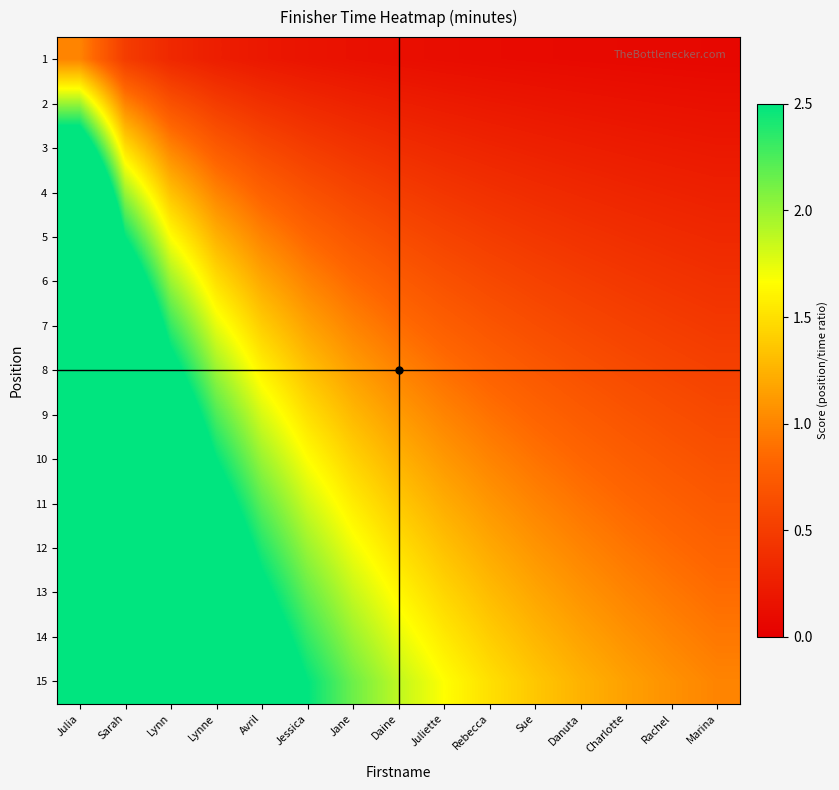

Reading left to right, transcribe all the data shown in this chart.

1: Julia=1.0	Sarah=0.5	Lynn=0.3	Lynne=0.2	Avril=0.2	Jessica=0.2	Jane=0.1	Daine=0.1	Juliette=0.1	Rebecca=0.1	Sue=0.1	Danuta=0.1	Charlotte=0.1	Rachel=0.1	Marina=0.1
2: Julia=2.0	Sarah=1.0	Lynn=0.7	Lynne=0.5	Avril=0.4	Jessica=0.3	Jane=0.3	Daine=0.2	Juliette=0.2	Rebecca=0.2	Sue=0.2	Danuta=0.2	Charlotte=0.2	Rachel=0.1	Marina=0.1
3: Julia=3.0	Sarah=1.5	Lynn=1.0	Lynne=0.8	Avril=0.6	Jessica=0.5	Jane=0.4	Daine=0.4	Juliette=0.3	Rebecca=0.3	Sue=0.3	Danuta=0.2	Charlotte=0.2	Rachel=0.2	Marina=0.2
4: Julia=4.0	Sarah=2.0	Lynn=1.3	Lynne=1.0	Avril=0.8	Jessica=0.7	Jane=0.6	Daine=0.5	Juliette=0.4	Rebecca=0.4	Sue=0.4	Danuta=0.3	Charlotte=0.3	Rachel=0.3	Marina=0.3
5: Julia=5.0	Sarah=2.5	Lynn=1.7	Lynne=1.2	Avril=1.0	Jessica=0.8	Jane=0.7	Daine=0.6	Juliette=0.6	Rebecca=0.5	Sue=0.5	Danuta=0.4	Charlotte=0.4	Rachel=0.4	Marina=0.3
6: Julia=6.0	Sarah=3.0	Lynn=2.0	Lynne=1.5	Avril=1.2	Jessica=1.0	Jane=0.9	Daine=0.8	Juliette=0.7	Rebecca=0.6	Sue=0.5	Danuta=0.5	Charlotte=0.5	Rachel=0.4	Marina=0.4
7: Julia=7.0	Sarah=3.5	Lynn=2.3	Lynne=1.8	Avril=1.4	Jessica=1.2	Jane=1.0	Daine=0.9	Juliette=0.8	Rebecca=0.7	Sue=0.6	Danuta=0.6	Charlotte=0.5	Rachel=0.5	Marina=0.5
8: Julia=8.0	Sarah=4.0	Lynn=2.7	Lynne=2.0	Avril=1.6	Jessica=1.3	Jane=1.1	Daine=1.0	Juliette=0.9	Rebecca=0.8	Sue=0.7	Danuta=0.7	Charlotte=0.6	Rachel=0.6	Marina=0.5
9: Julia=9.0	Sarah=4.5	Lynn=3.0	Lynne=2.2	Avril=1.8	Jessica=1.5	Jane=1.3	Daine=1.1	Juliette=1.0	Rebecca=0.9	Sue=0.8	Danuta=0.8	Charlotte=0.7	Rachel=0.6	Marina=0.6
10: Julia=10.0	Sarah=5.0	Lynn=3.3	Lynne=2.5	Avril=2.0	Jessica=1.7	Jane=1.4	Daine=1.2	Juliette=1.1	Rebecca=1.0	Sue=0.9	Danuta=0.8	Charlotte=0.8	Rachel=0.7	Marina=0.7
11: Julia=11.0	Sarah=5.5	Lynn=3.7	Lynne=2.8	Avril=2.2	Jessica=1.8	Jane=1.6	Daine=1.4	Juliette=1.2	Rebecca=1.1	Sue=1.0	Danuta=0.9	Charlotte=0.8	Rachel=0.8	Marina=0.7
12: Julia=12.0	Sarah=6.0	Lynn=4.0	Lynne=3.0	Avril=2.4	Jessica=2.0	Jane=1.7	Daine=1.5	Juliette=1.3	Rebecca=1.2	Sue=1.1	Danuta=1.0	Charlotte=0.9	Rachel=0.9	Marina=0.8
13: Julia=13.0	Sarah=6.5	Lynn=4.3	Lynne=3.2	Avril=2.6	Jessica=2.2	Jane=1.9	Daine=1.6	Juliette=1.4	Rebecca=1.3	Sue=1.2	Danuta=1.1	Charlotte=1.0	Rachel=0.9	Marina=0.9
14: Julia=14.0	Sarah=7.0	Lynn=4.7	Lynne=3.5	Avril=2.8	Jessica=2.3	Jane=2.0	Daine=1.8	Juliette=1.6	Rebecca=1.4	Sue=1.3	Danuta=1.2	Charlotte=1.1	Rachel=1.0	Marina=0.9
15: Julia=15.0	Sarah=7.5	Lynn=5.0	Lynne=3.8	Avril=3.0	Jessica=2.5	Jane=2.1	Daine=1.9	Juliette=1.7	Rebecca=1.5	Sue=1.4	Danuta=1.2	Charlotte=1.2	Rachel=1.1	Marina=1.0